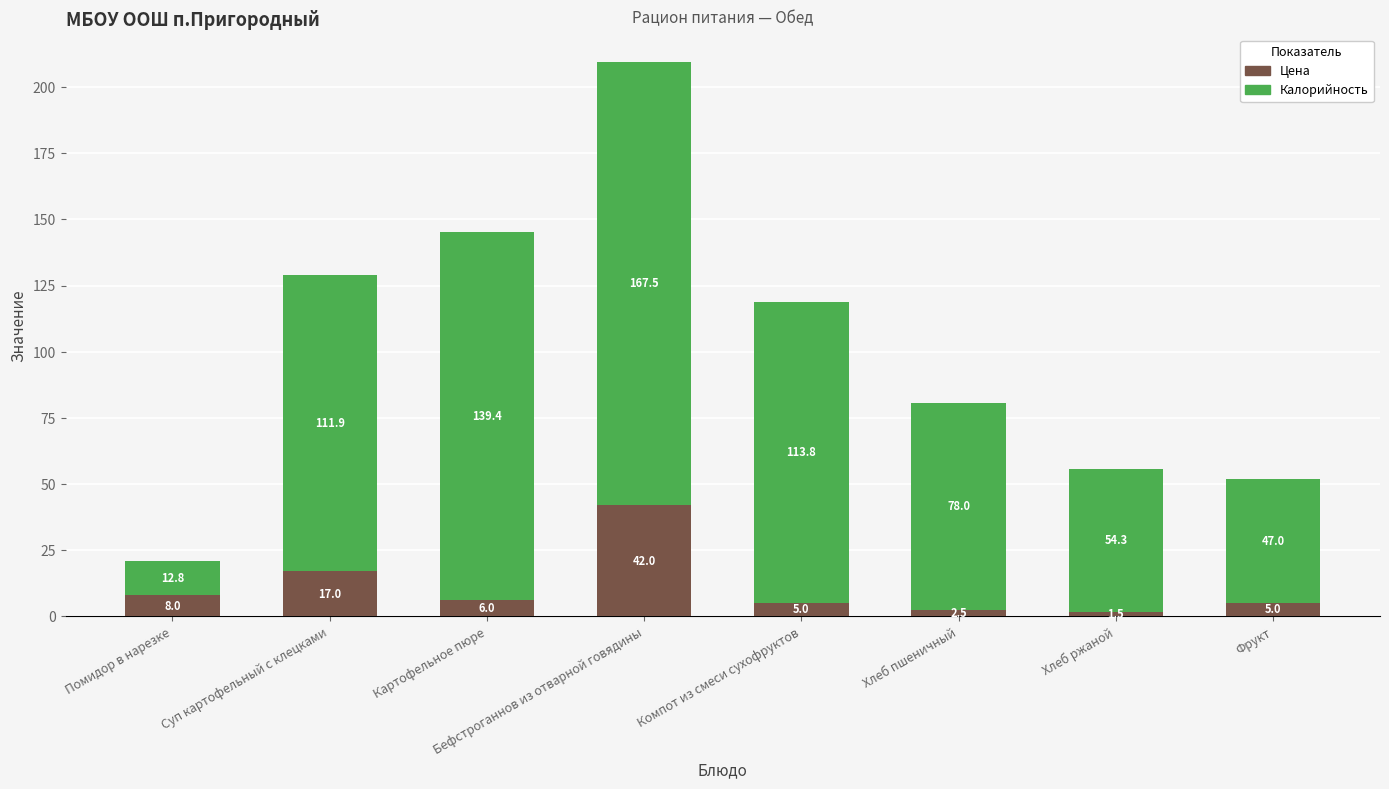

What is the total value across all series at Фрукт?

52.0